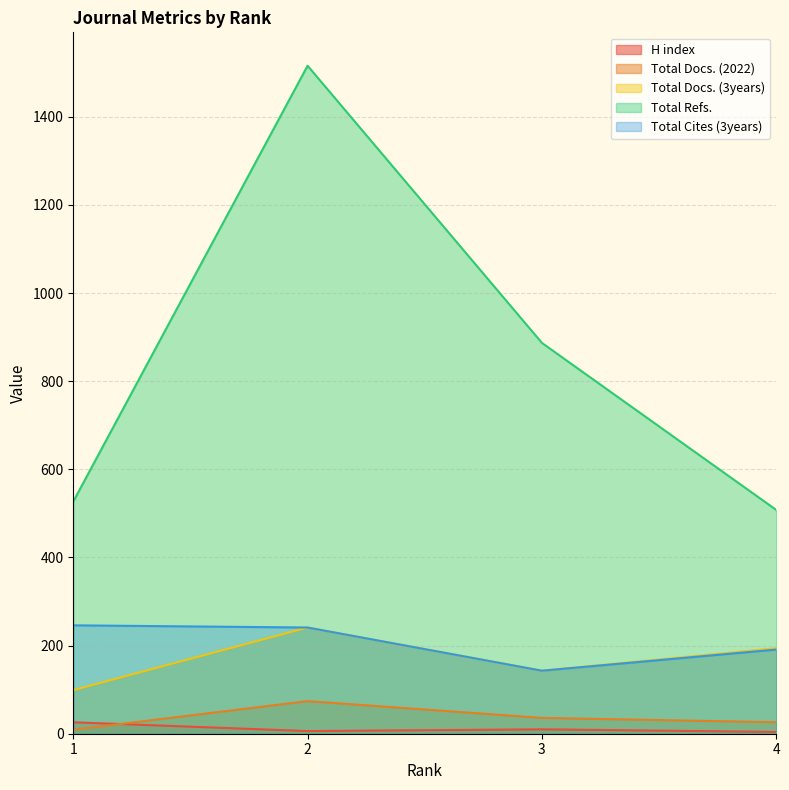

Rank the series at 4 from highest to lowest value.

Total Refs., Total Docs. (3years), Total Cites (3years), Total Docs. (2022), H index